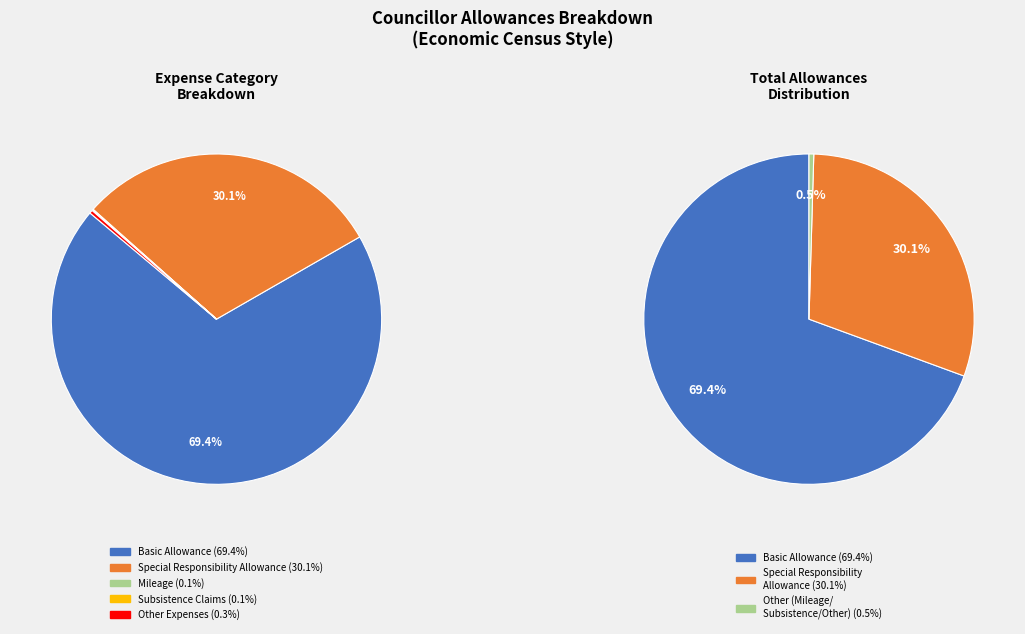

How many segments does this pie chart have?

5